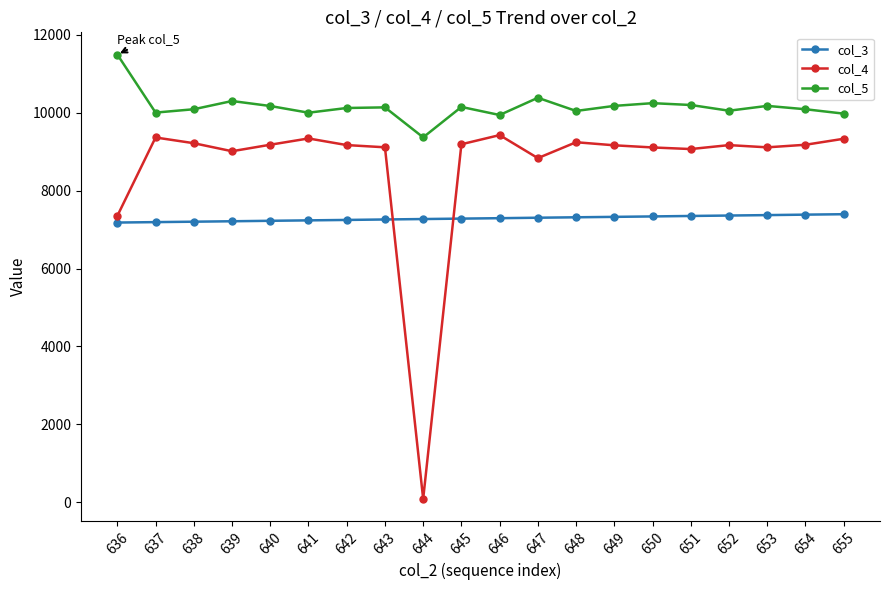

True or false: col_5 and col_3 intersect in this chart.

False